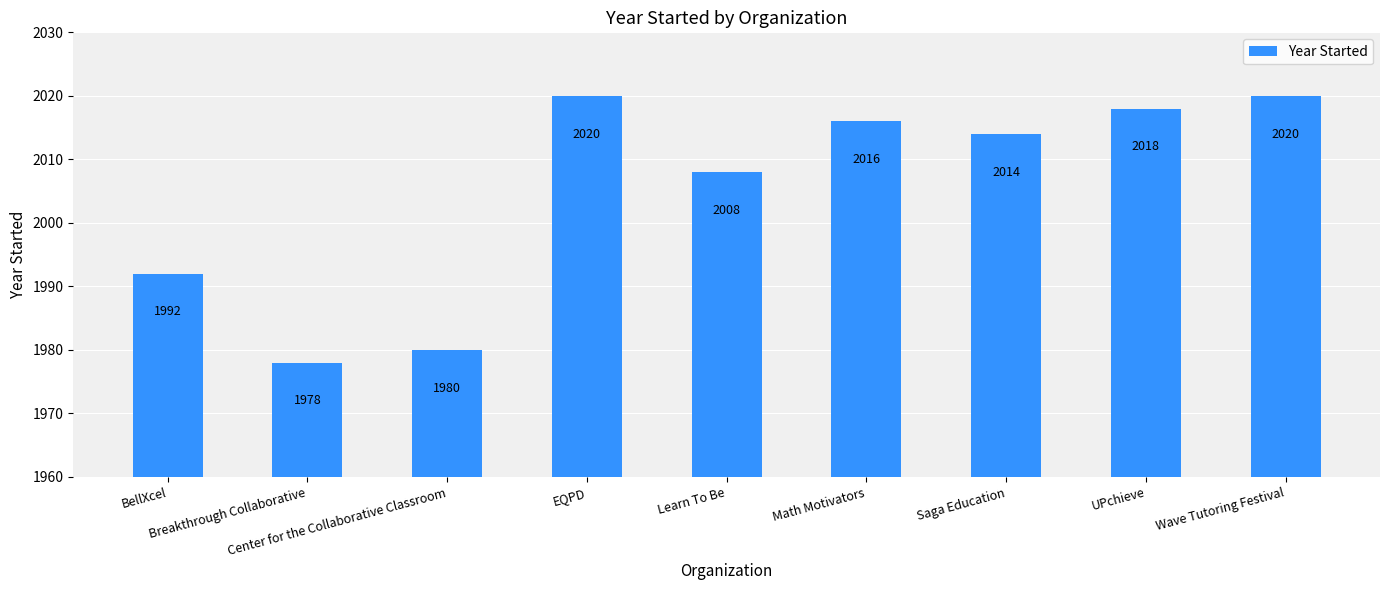

Reading right to left, transcribe all the data shown in this chart.

Wave Tutoring Festival=2020	UPchieve=2018	Saga Education=2014	Math Motivators=2016	Learn To Be=2008	EQPD=2020	Center for the Collaborative Classroom=1980	Breakthrough Collaborative=1978	BellXcel=1992